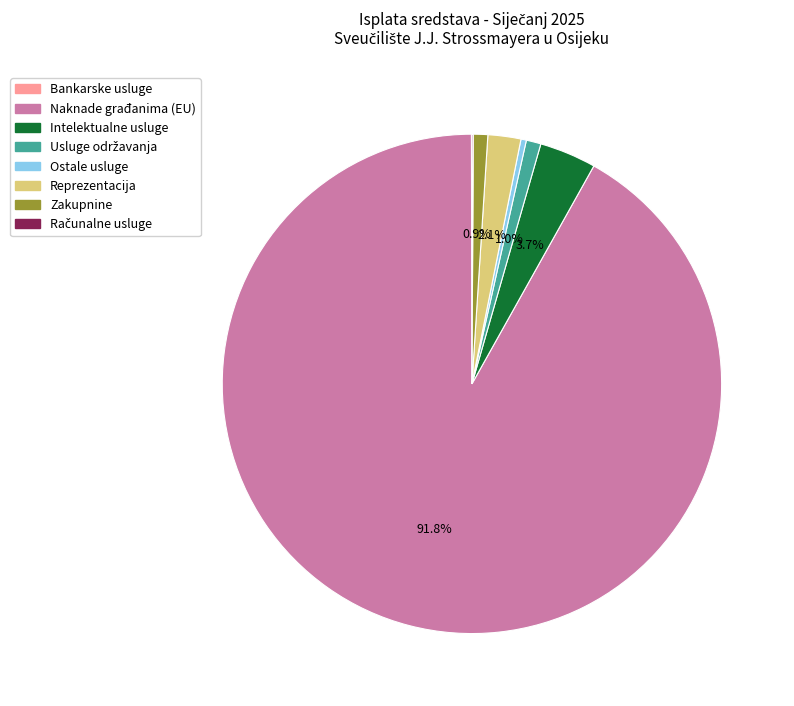

Is the sum of Intelektualne usluge and Zakupnine greater than half?

No